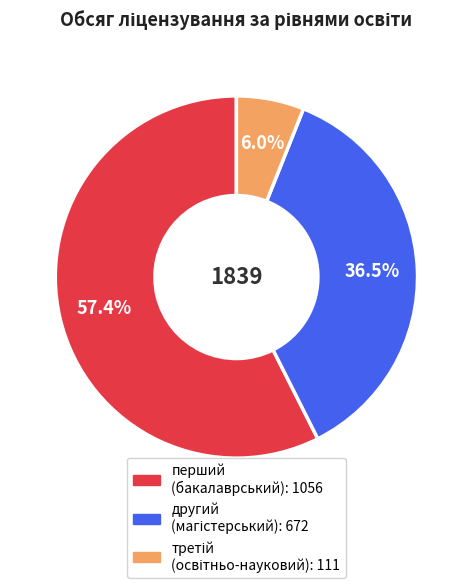

How many segments does this pie chart have?

3